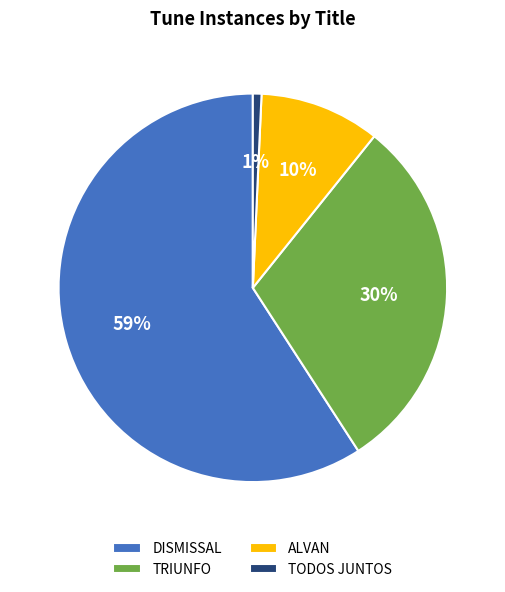

Count the number of slices in the pie.

4